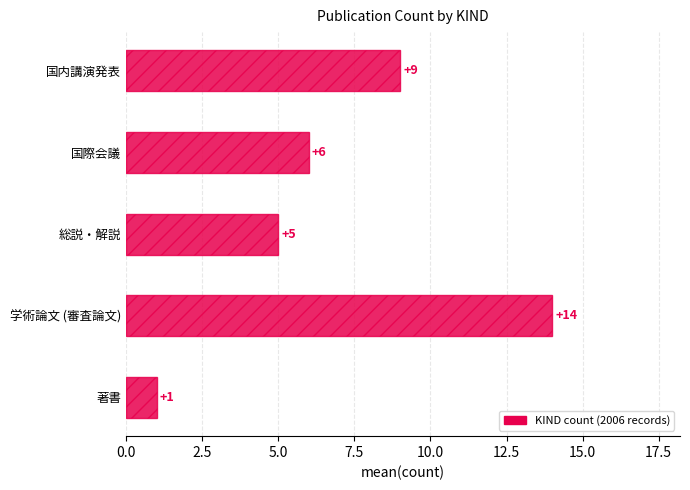

Approximately how many times larger is the value at 学術論文 (審査論文) compared to 国際会議?

2.3